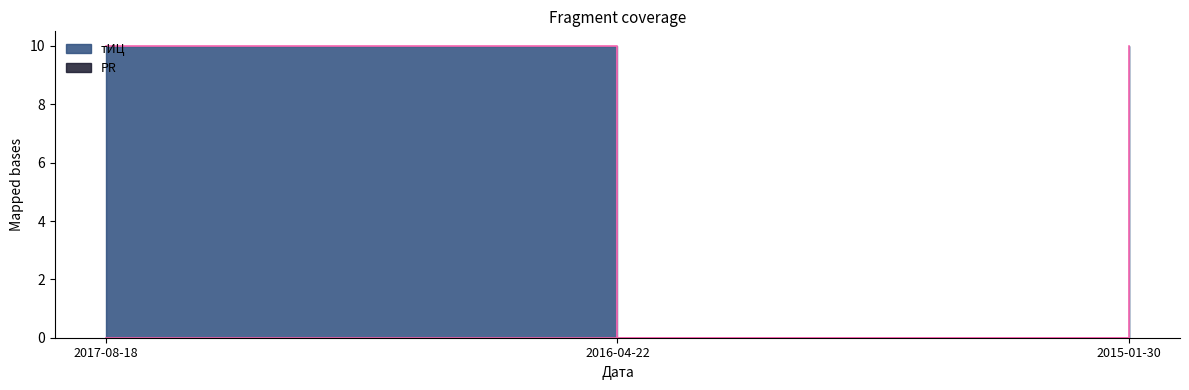

At which label is the value closest to 5?

2017-08-18